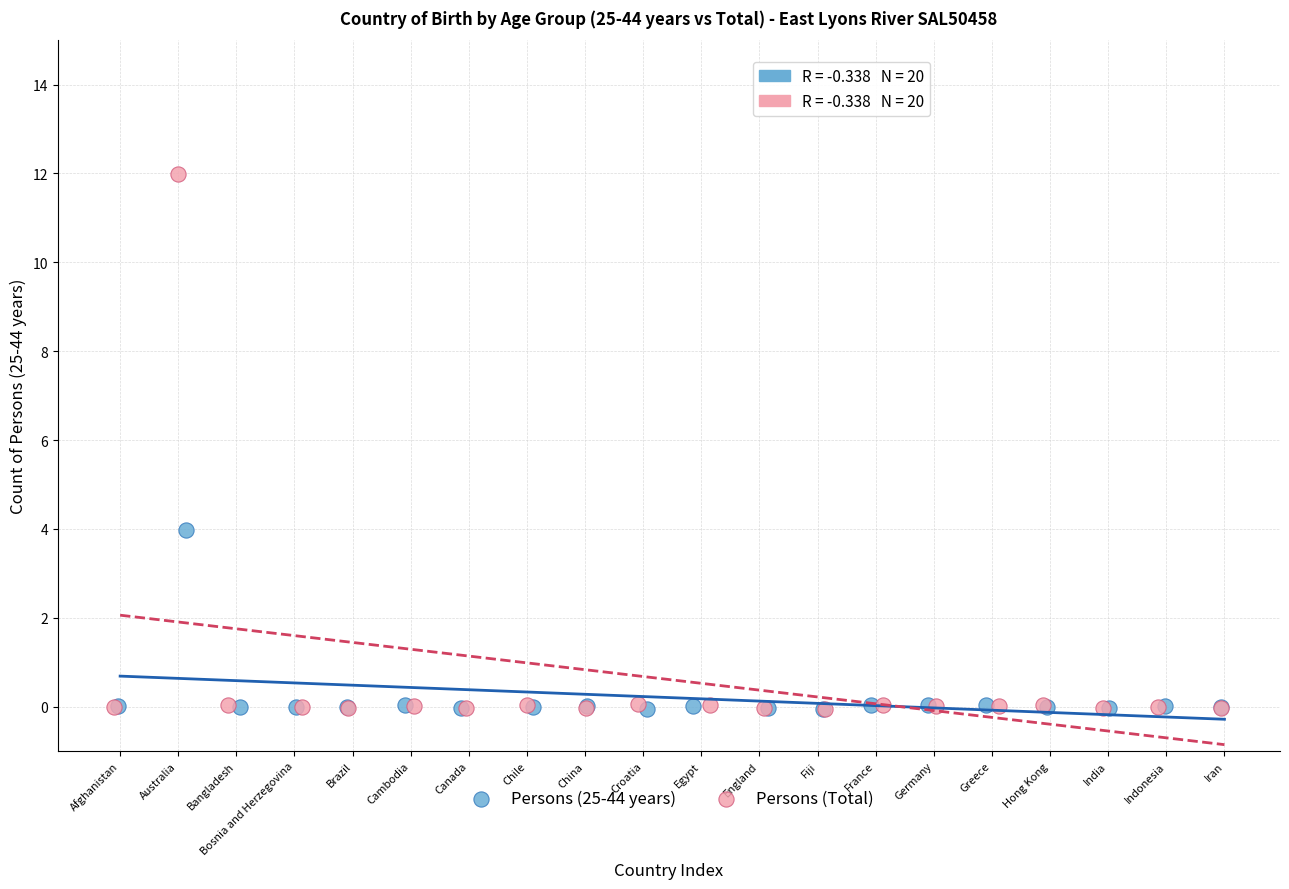

Which series has the widest spread of Y values?

Persons (Total)